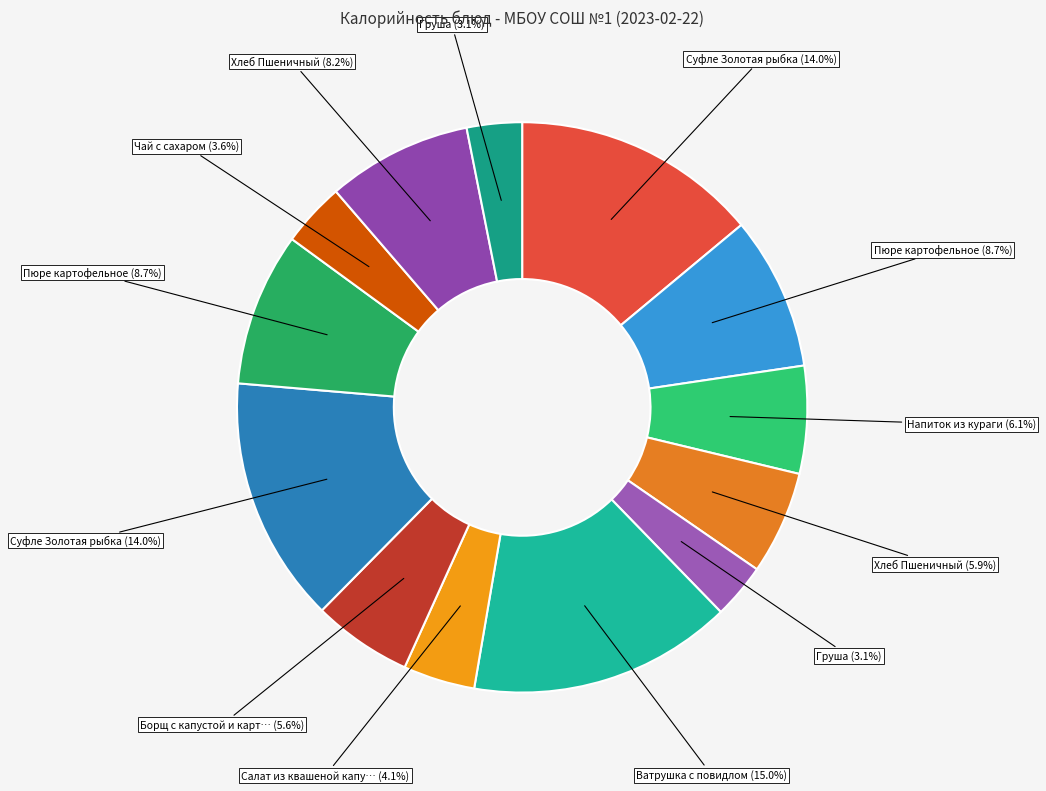

How many slices are in this pie chart?

13